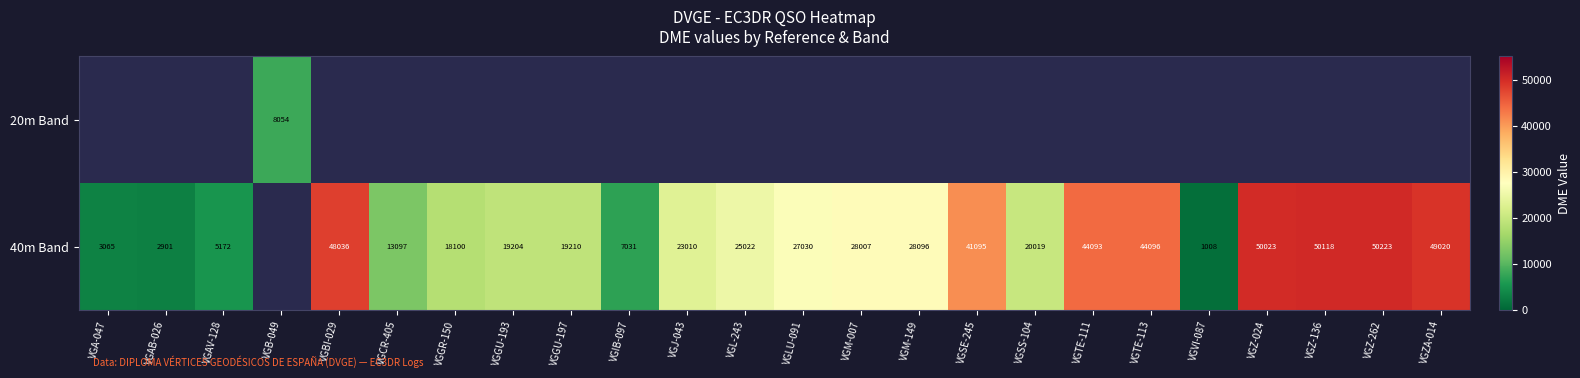

What is the sum of the 40m Band values at VGSE-245 and VGTE-111?

85188